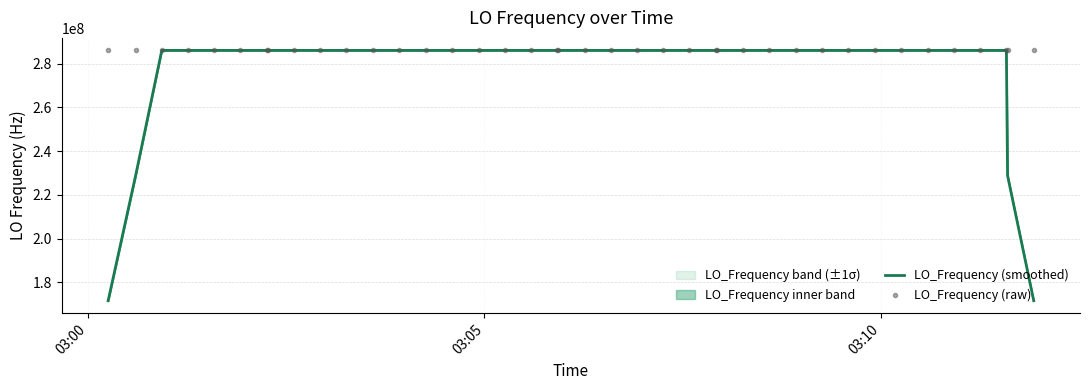

What is the value of the LO_Frequency (smoothed) point at the 23rd from the left?

286047001.1